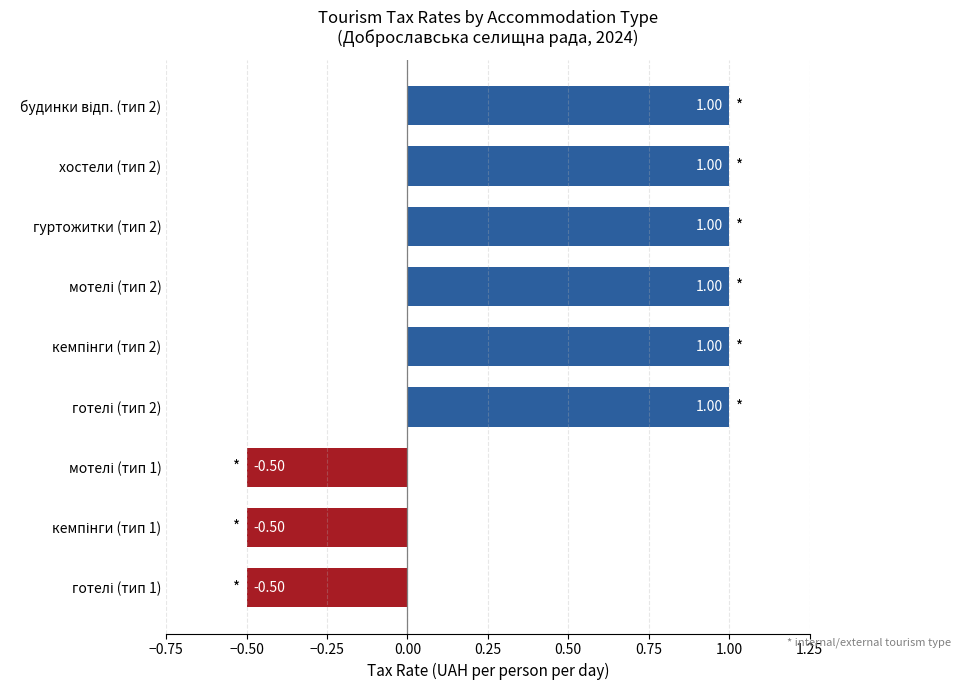

What is the average value?

0.5